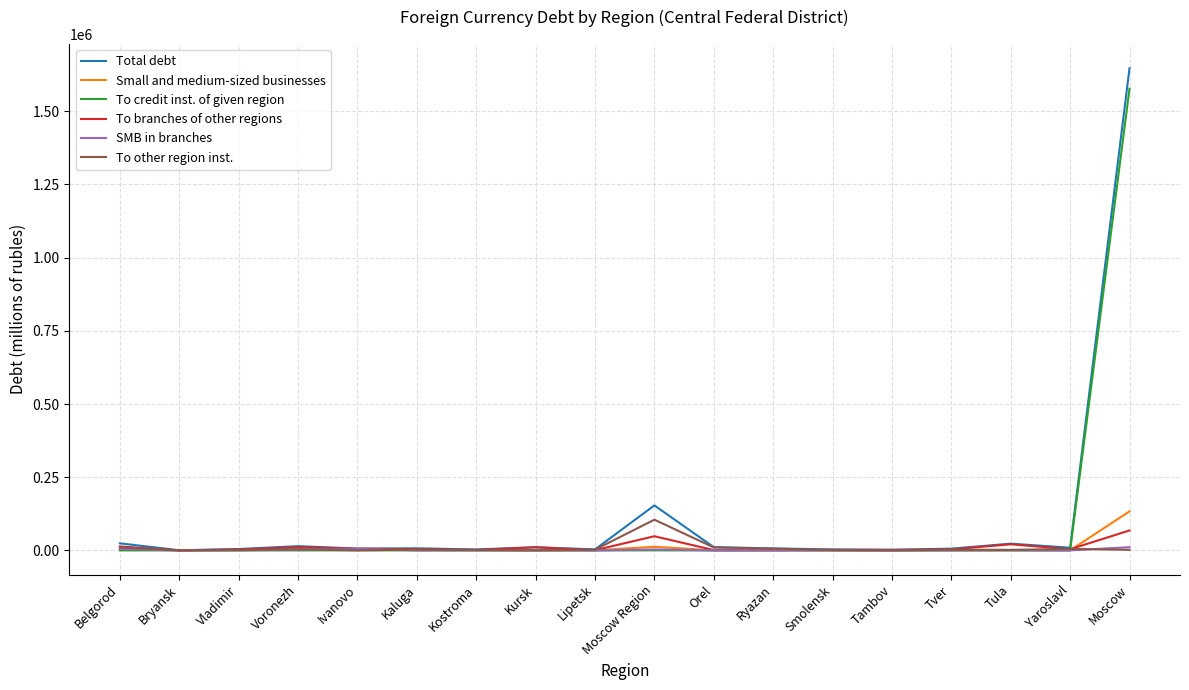

At which category does the chart reach its peak across all series?

Moscow